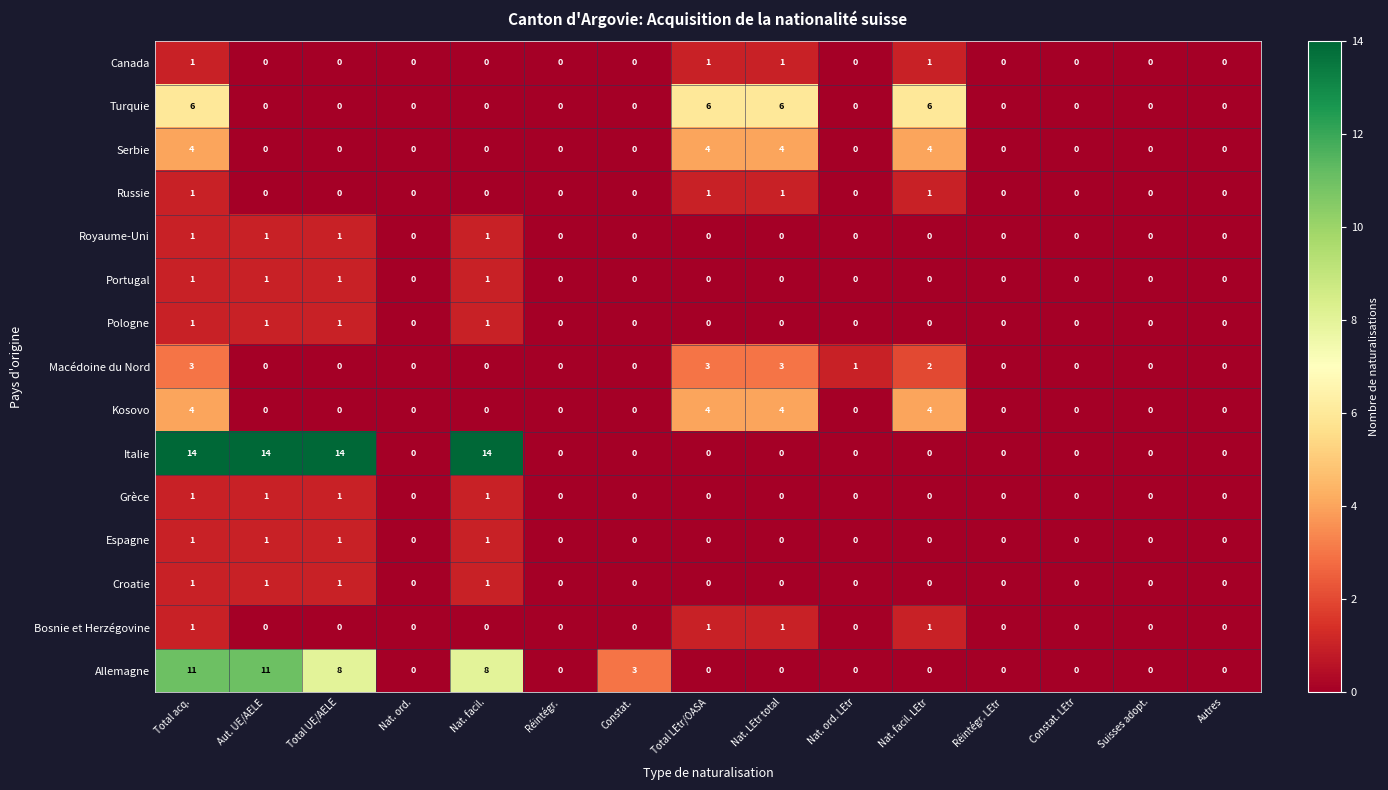

What is the difference between the highest and lowest values at Nat. facil.?

14